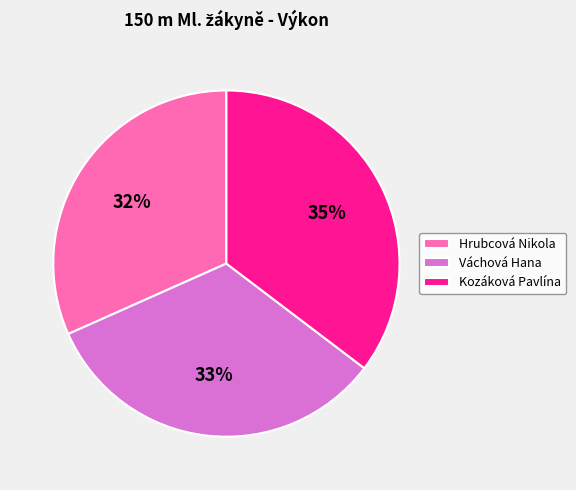

What is the largest slice in the pie chart?

Kozáková Pavlína